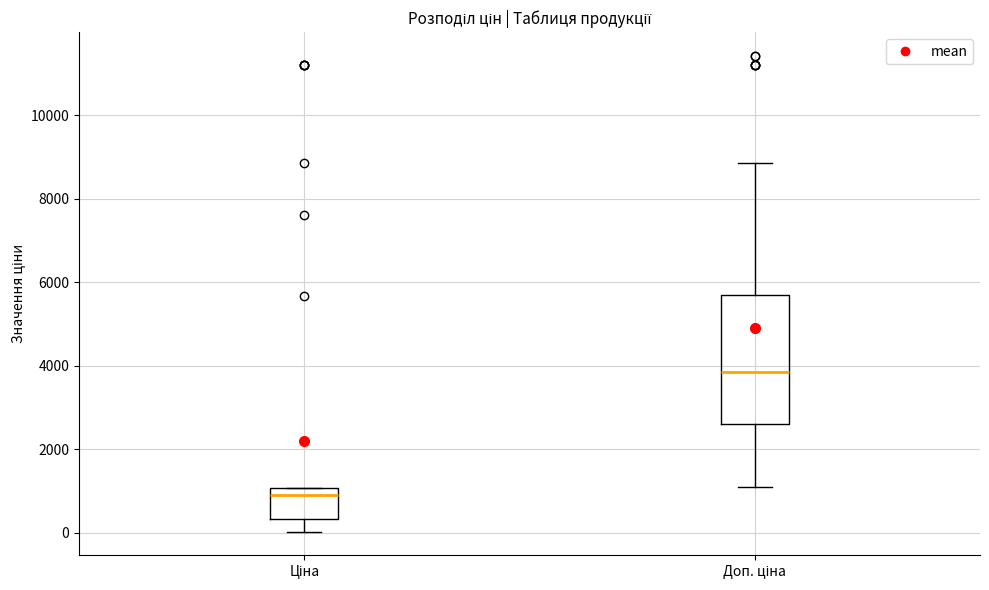

Reading left to right, transcribe this box plot: for each box, give where its median line is, the range the box spans, and where its two whiskers end, as read against the y-axis. The values are not printed on the chart, so give them approximately, as read against the axis.

Ціна: median 800, box 400 to 1000, whiskers 0 to 1000
Доп. ціна: median 3800, box 2600 to 5600, whiskers 1200 to 8800